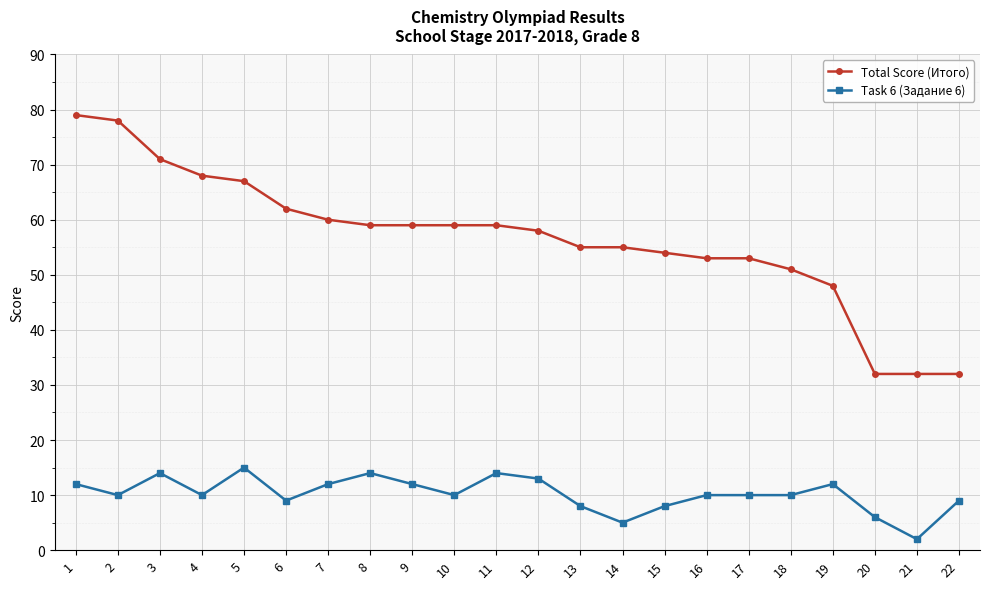

Is it true that Task 6 (Задание 6) equals 5 at 14?

True